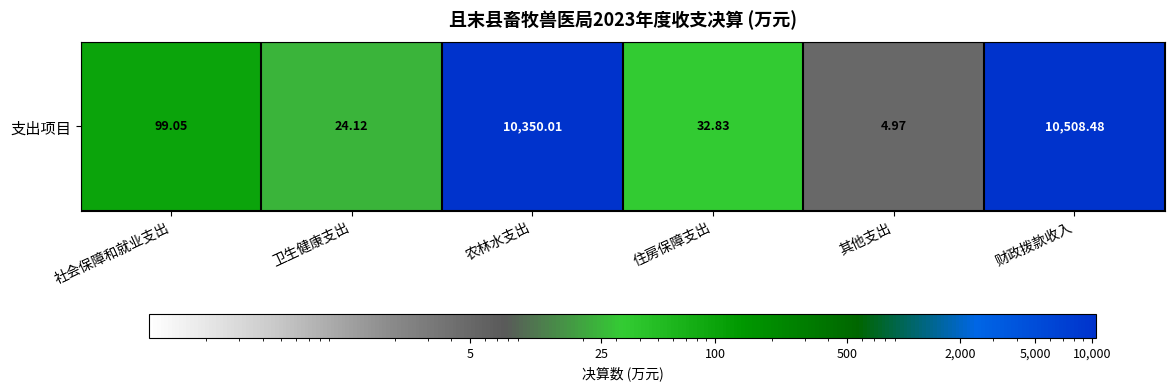

The value at 其他支出 is 8.2. True or false?

False